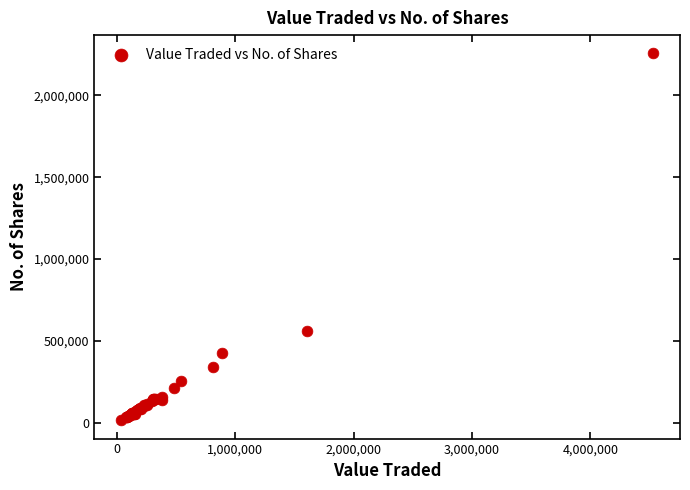

What Y value in the scatter plot is closest to 1135268?

562421